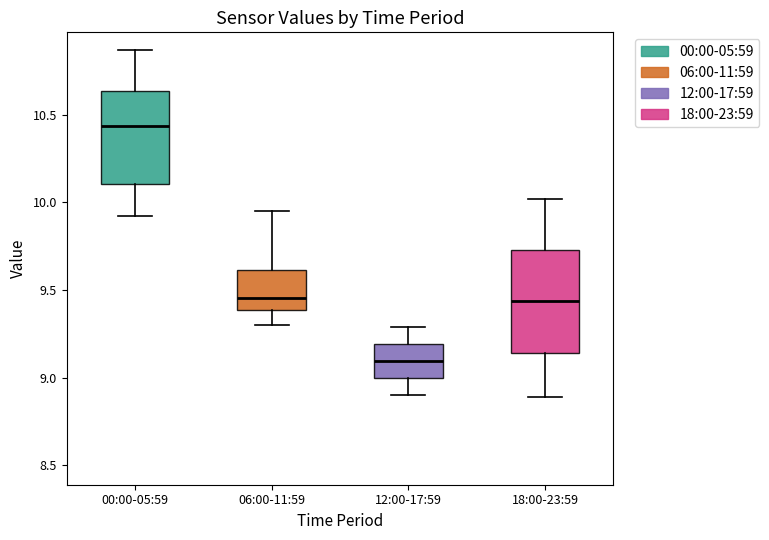

Which box has the lowest median line?

12:00-17:59